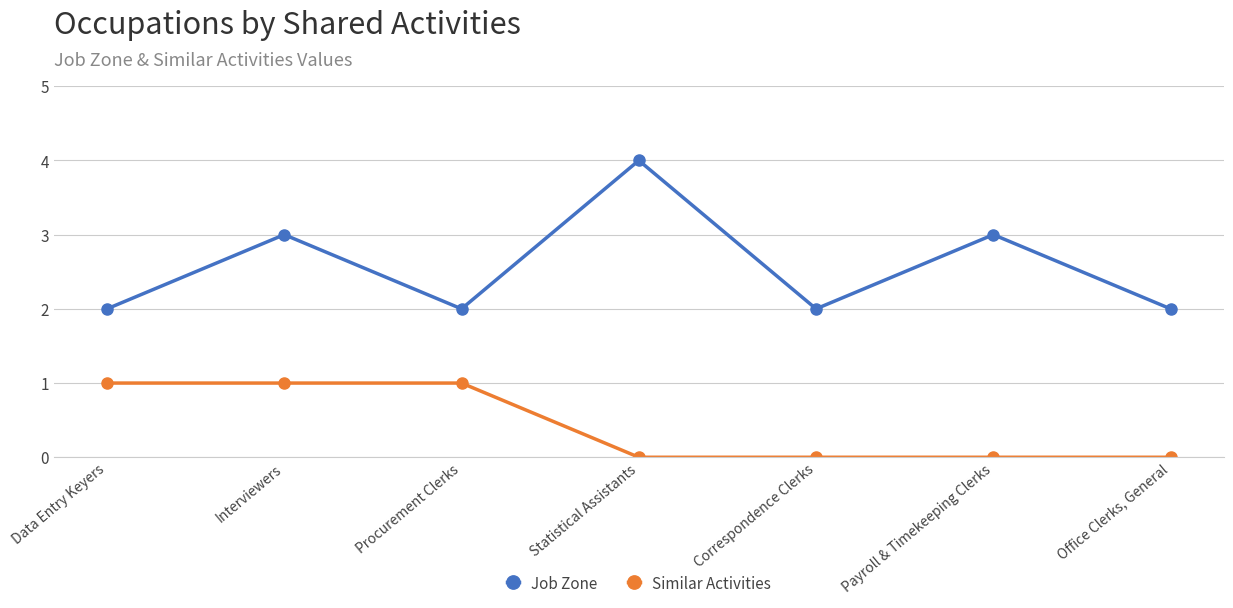

Rank the series at Correspondence Clerks from highest to lowest value.

Job Zone, Similar Activities